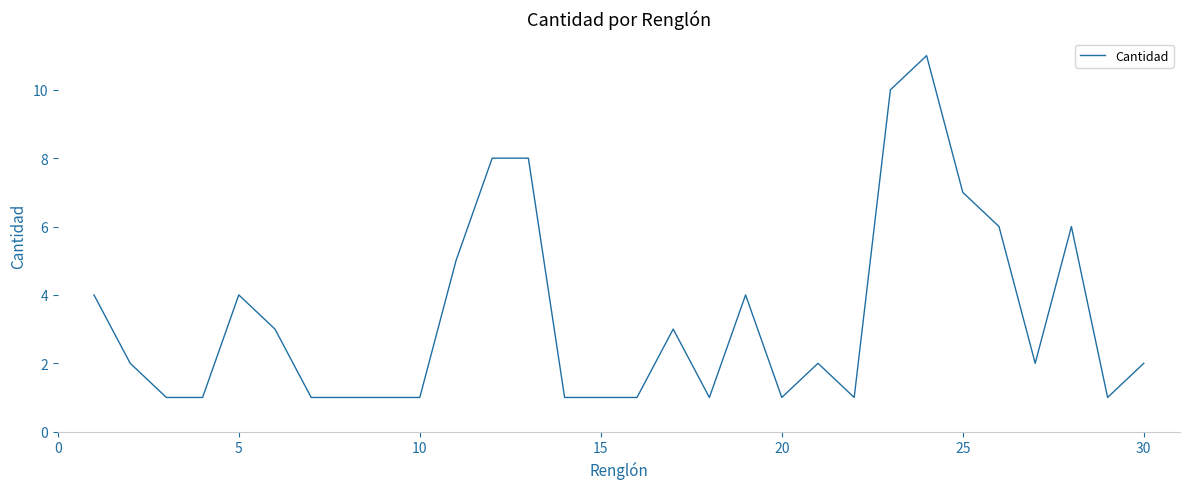

What is the difference between the maximum and minimum values?

10